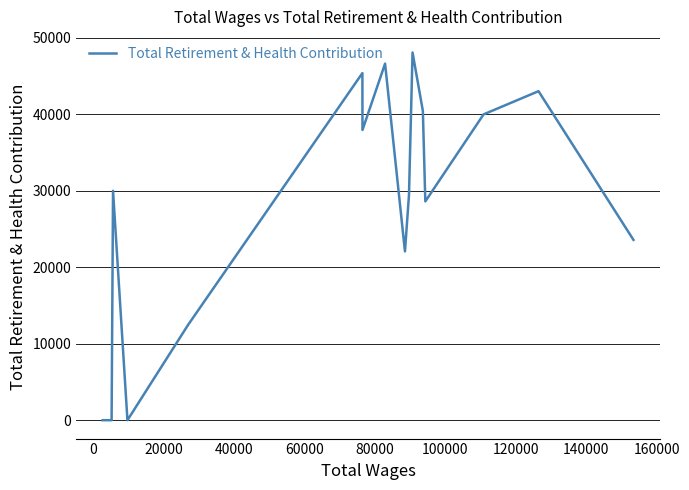

What is the maximum value shown in the chart?

48078